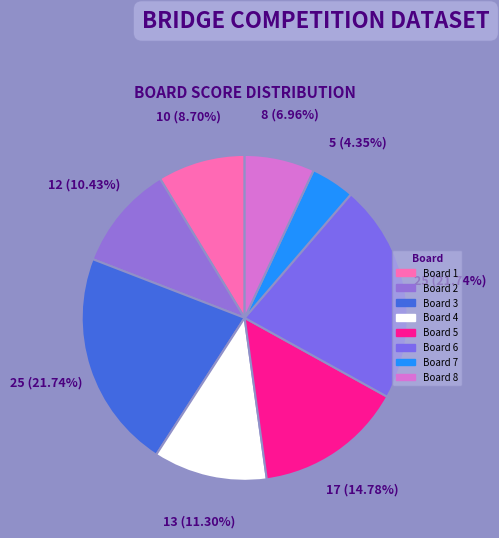

Does any single category account for the majority?

No